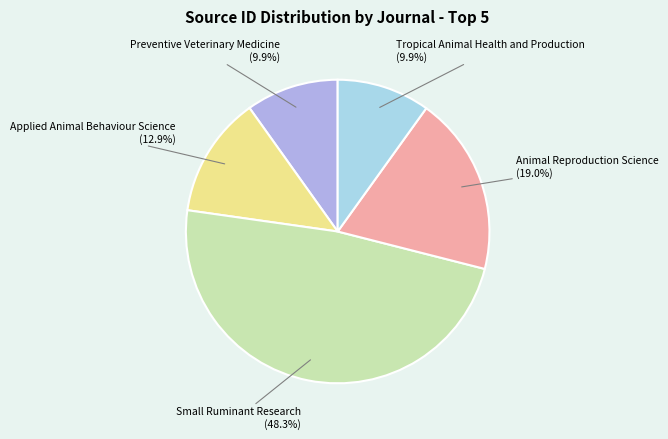

To the nearest percent, what is the average slice percentage?

20%